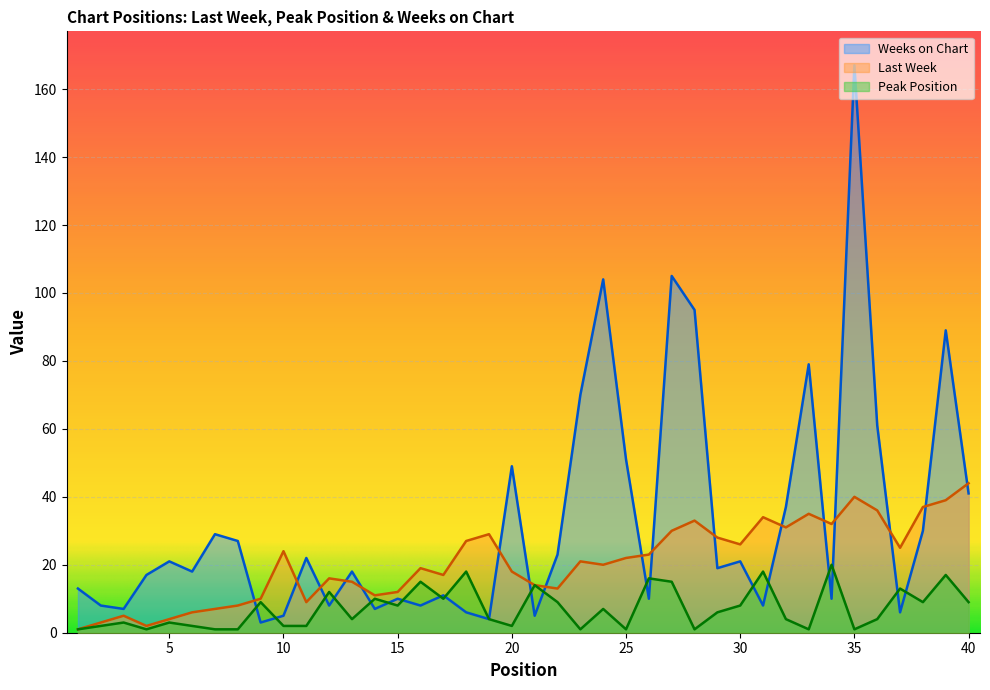

The value of Last Week at 35 is 22. True or false?

False